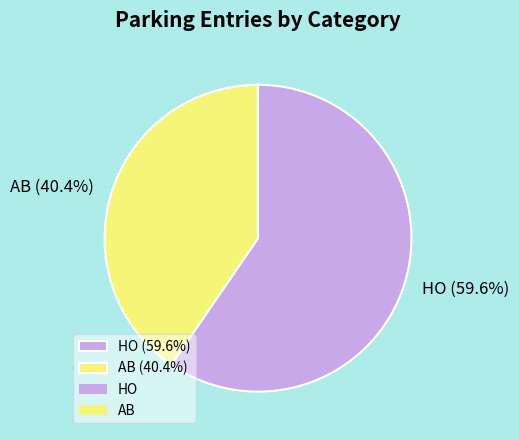

The HO slice represents 60% of the pie. True or false?

True